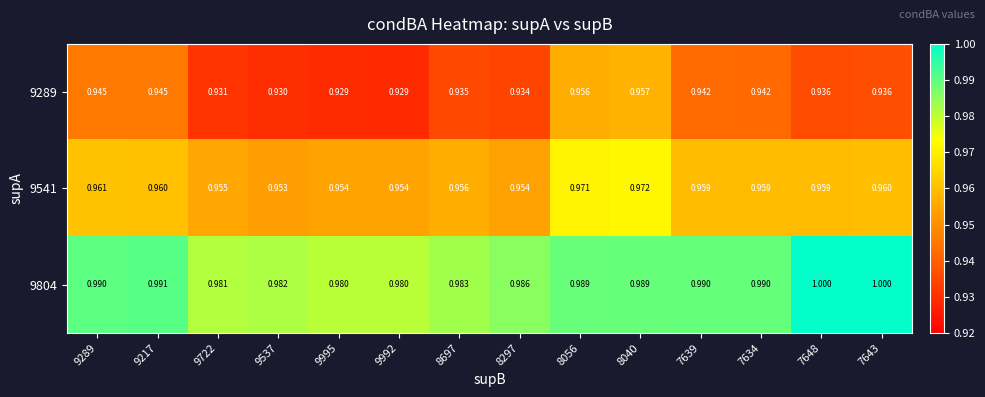

Is the value of 9541 at 7634 greater than the value of 9804 at 9995?

No